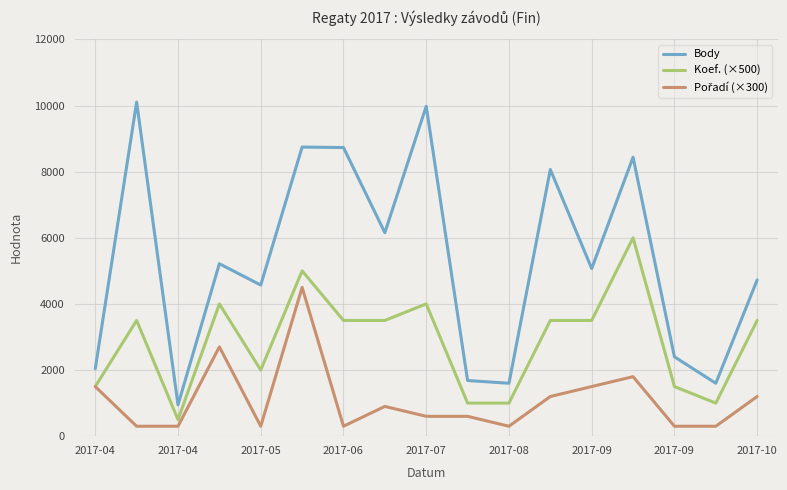

What is the greatest value displayed?

10104